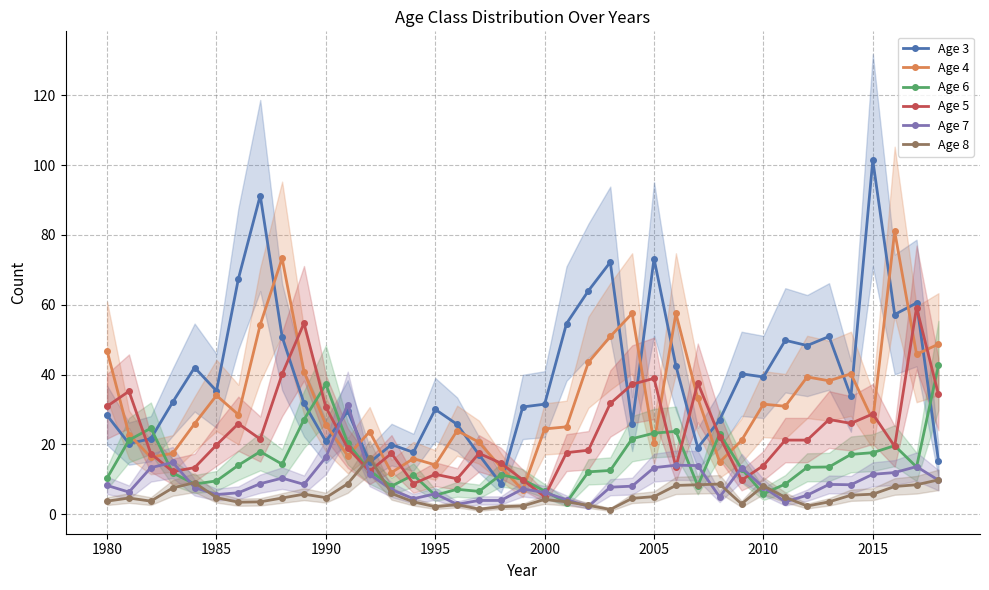

The Age 5 series shows 15.6 at 2015. True or false?

False